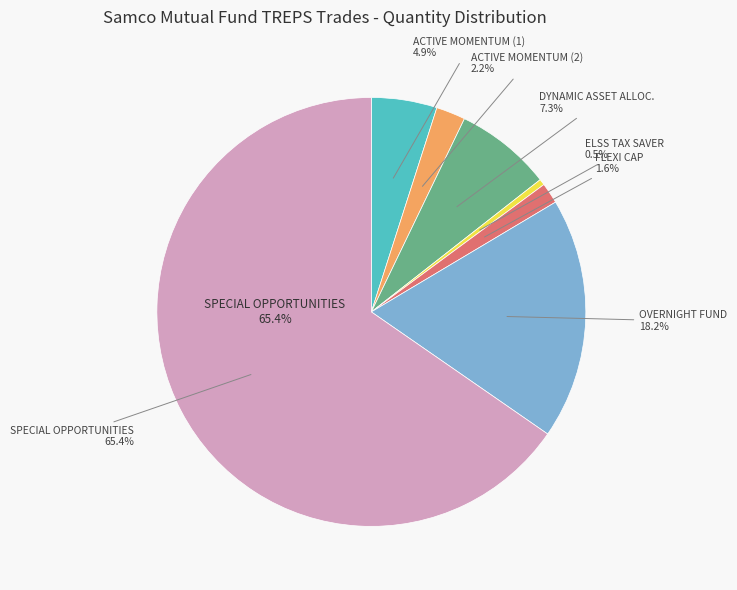

Count the number of slices in the pie.

7